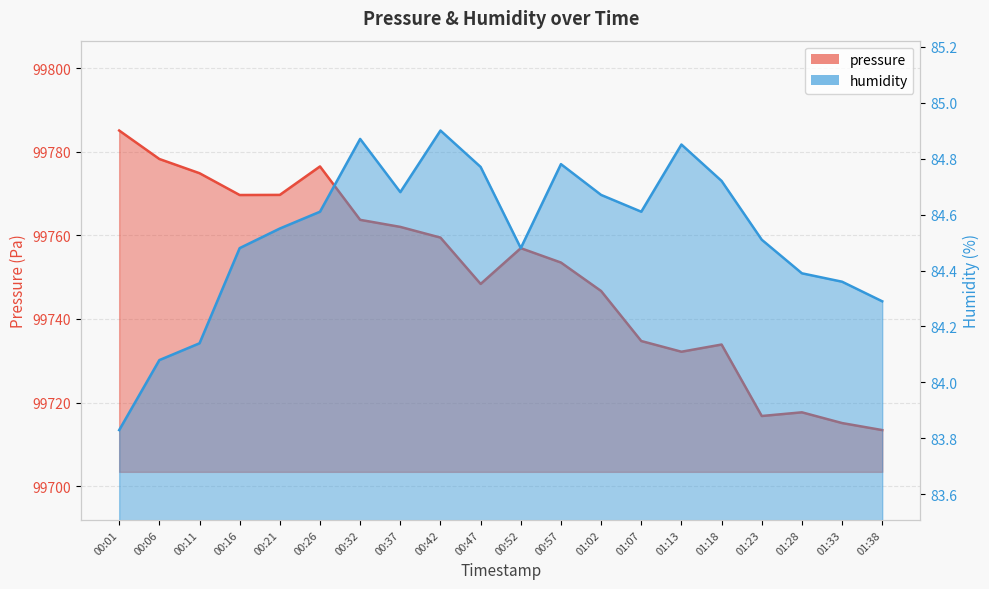

Which series has the largest range (max minus min)?

pressure